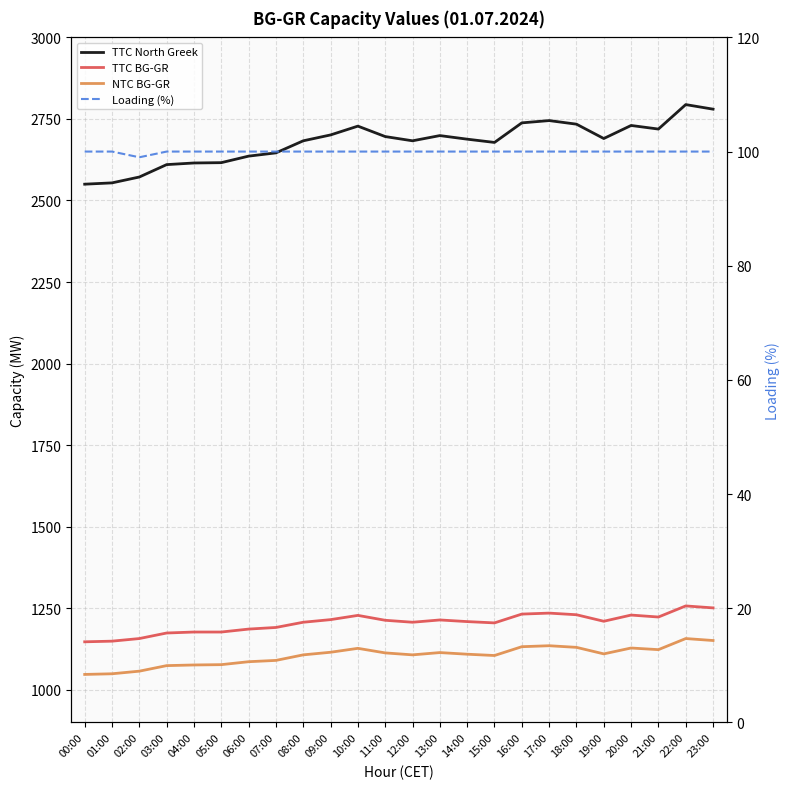

How many lines are shown in the chart?

4